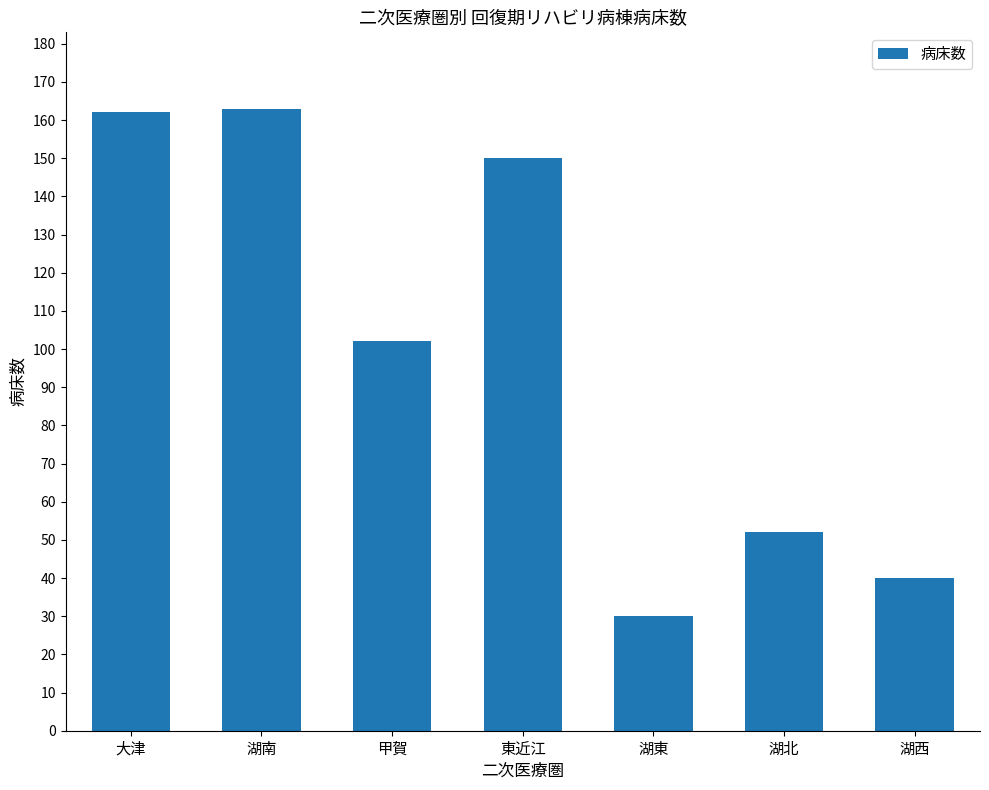

Read the value at 湖東.

30